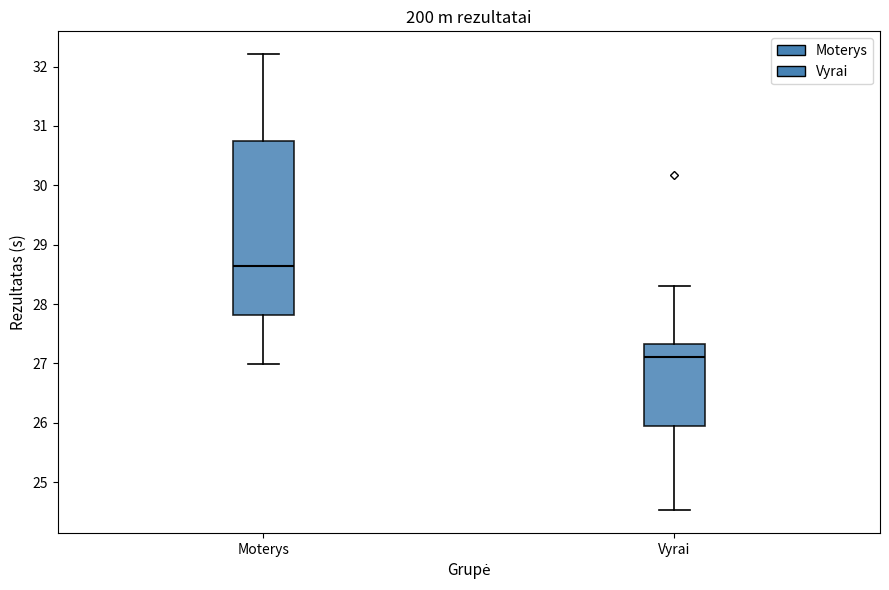

Comparing the boxes themselves (not the whiskers), which one is the tallest?

Moterys